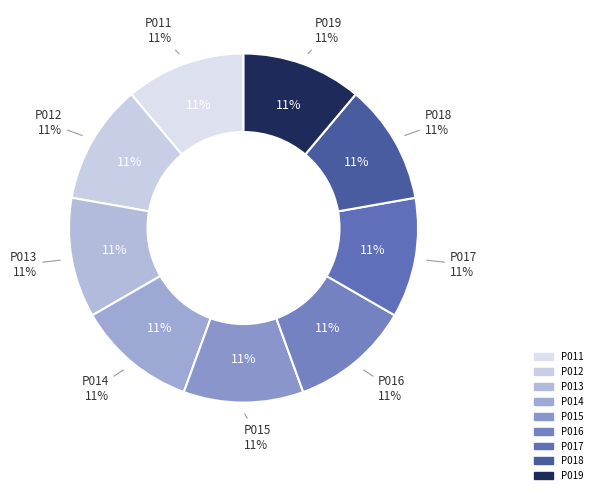

To the nearest percent, what is the average slice percentage?

11%